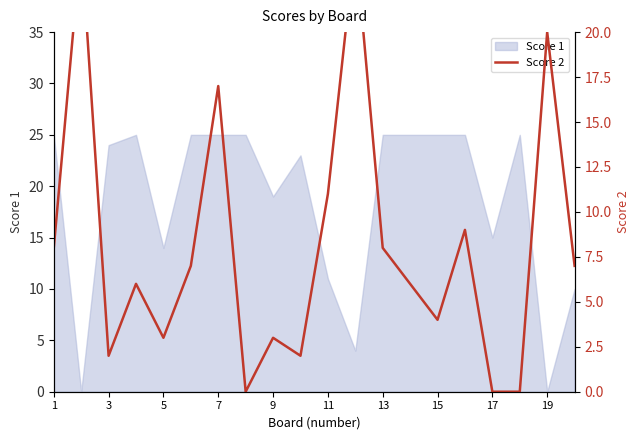

The value of Score 1 at 5 is 3. True or false?

False